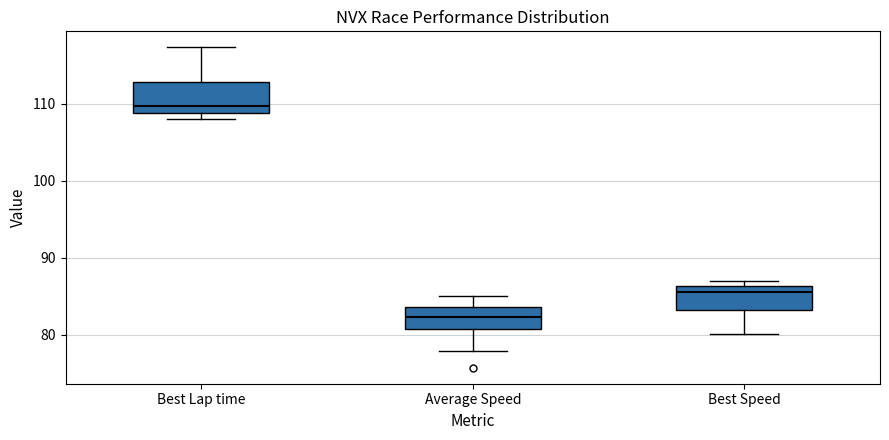

Which box has the lowest median line?

Average Speed